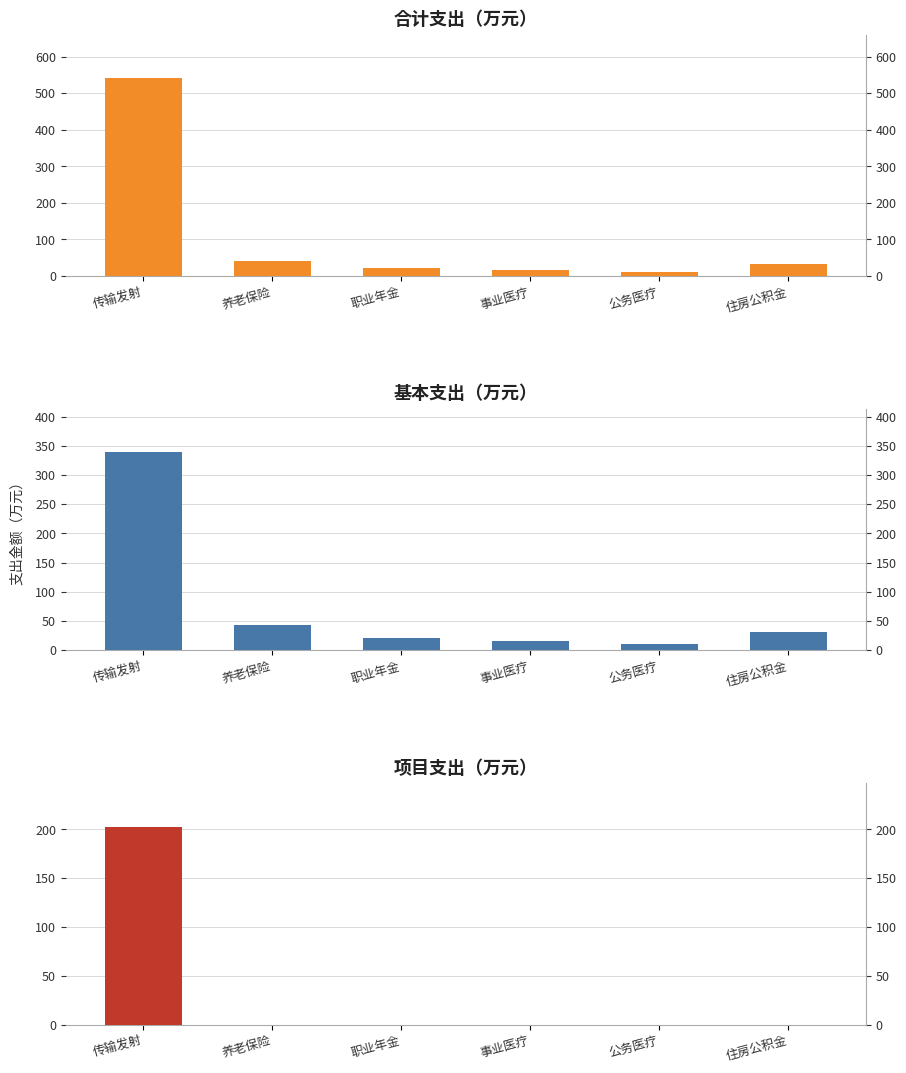

What is the sum of all 合计支出（万元） values?

664.4